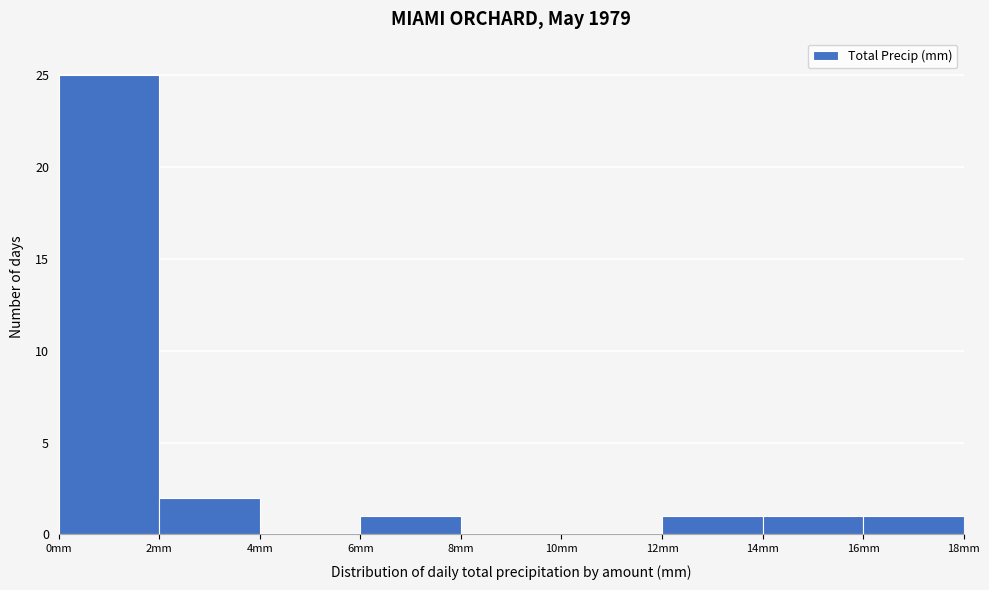

What is the height of the bar covering 2 to 4 on the x-axis? The values are not printed on the chart, so give them approximately, as read against the axis.

2